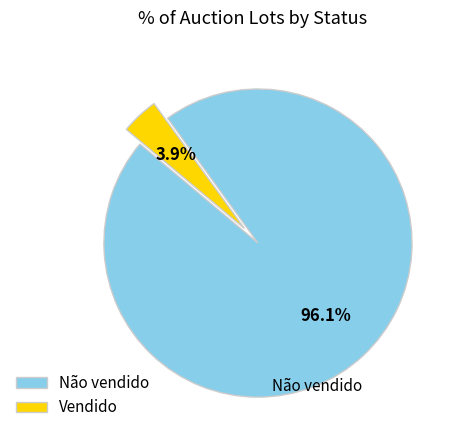

Which has a higher value, Vendido or Não vendido?

Não vendido